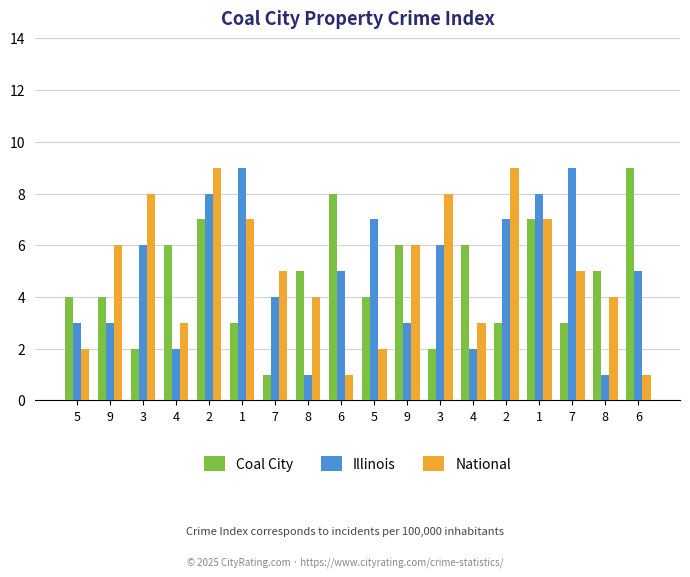

Reading left to right, transcribe all the data shown in this chart.

Coal City: 4	4	2	6	7	3	1	5	8	4	6	2	6	3	7	3	5	9
Illinois: 3	3	6	2	8	9	4	1	5	7	3	6	2	7	8	9	1	5
National: 2	6	8	3	9	7	5	4	1	2	6	8	3	9	7	5	4	1